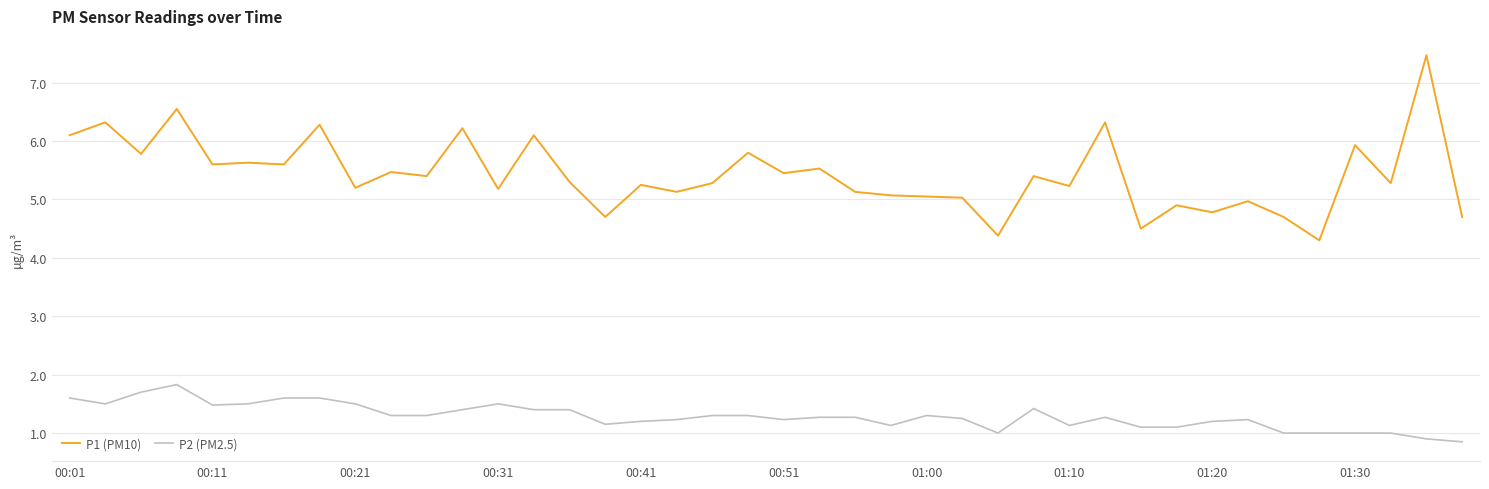

What is the difference between the maximum and minimum values in the P1 (PM10) series?

3.2